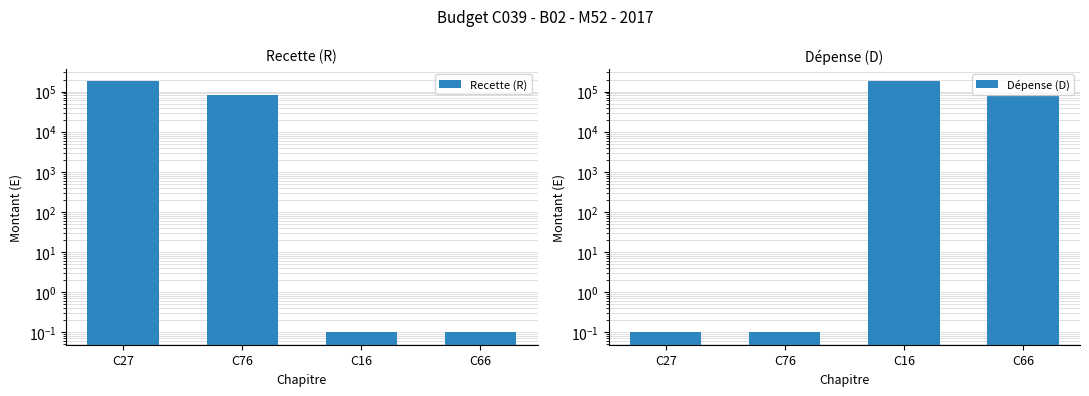

Is the value of Recette (R) at C76 greater than the value of Dépense (D) at C76?

Yes